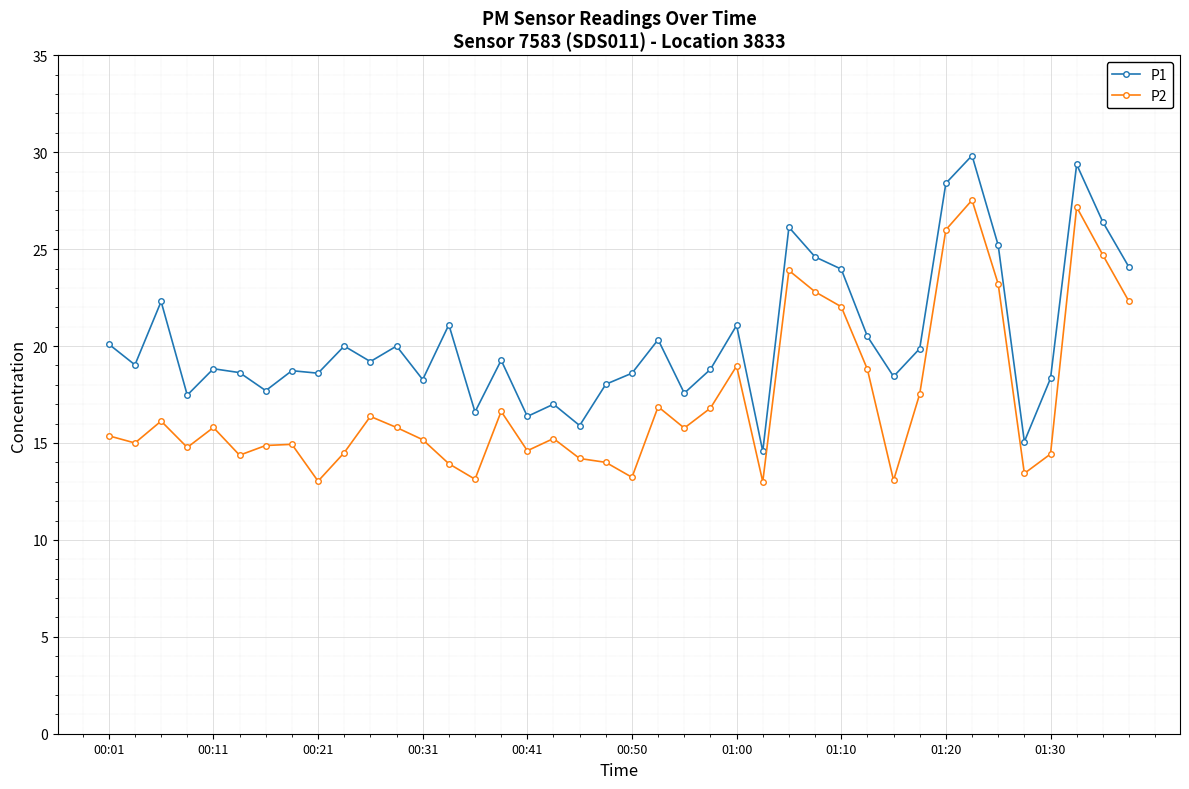

What is the difference between the maximum and second lowest values in the P1 series?

14.8